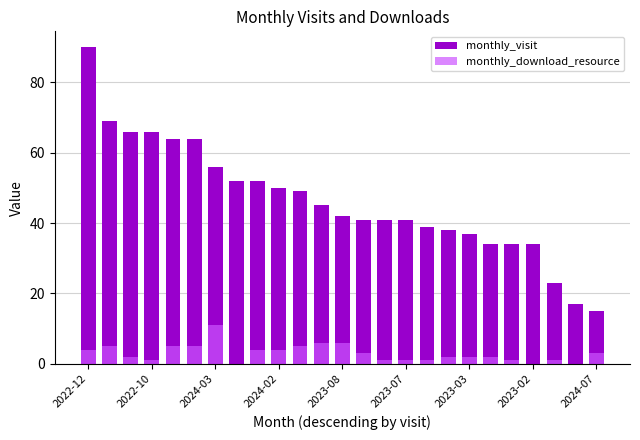

Reading right to left, extract all data points from this chart.

monthly_visit: 15	17	23	34	34	34	37	38	39	41	41	41	42	45	49	50	52	52	56	64	64	66	66	69	90
monthly_download_resource: 3	0	1	0	1	2	2	2	1	1	1	3	6	6	5	4	4	0	11	5	5	1	2	5	4